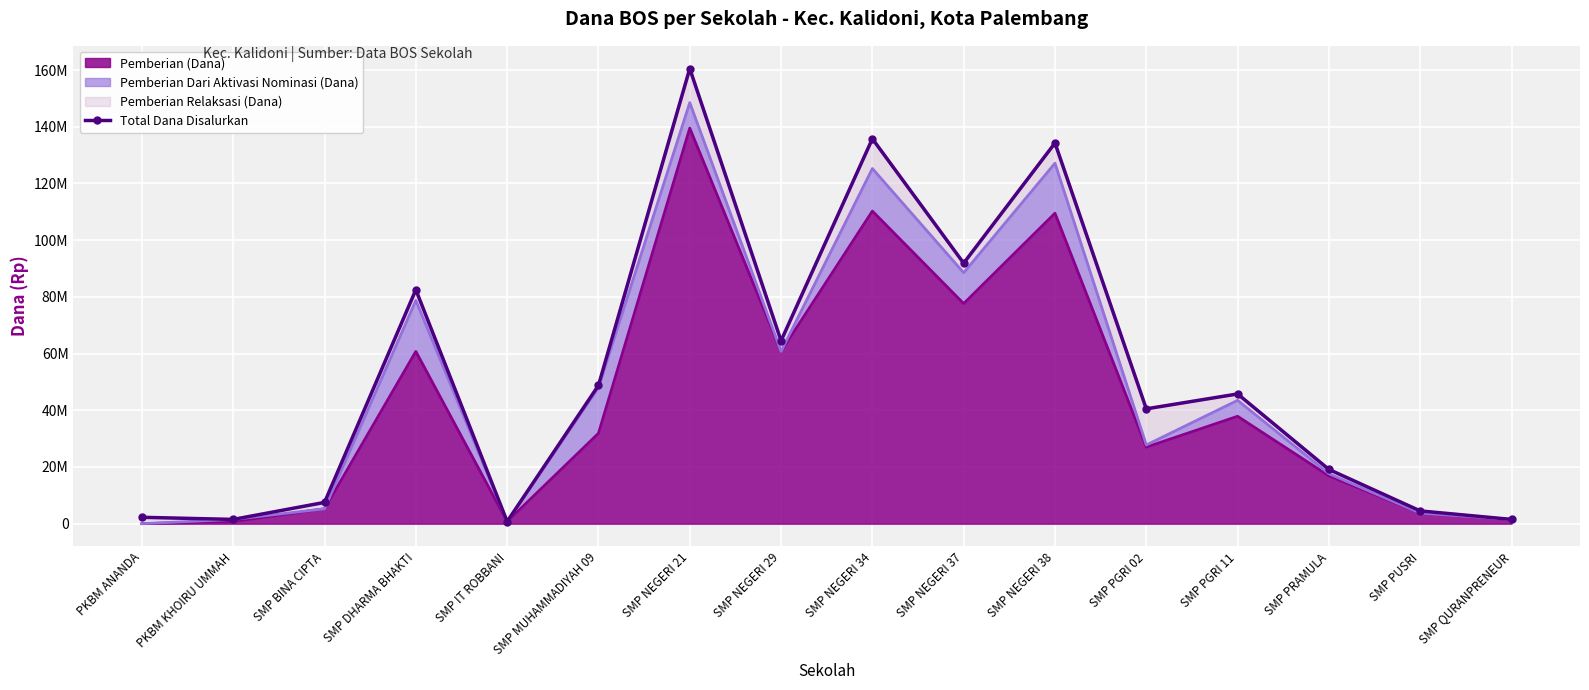

Reading left to right, extract all data points from this chart.

2250000	1500000	7500000	82500000	750000	48750000	160500000	64500000	135750000	91875000	134250000	40500000	45750000	19125000	4500000	1500000